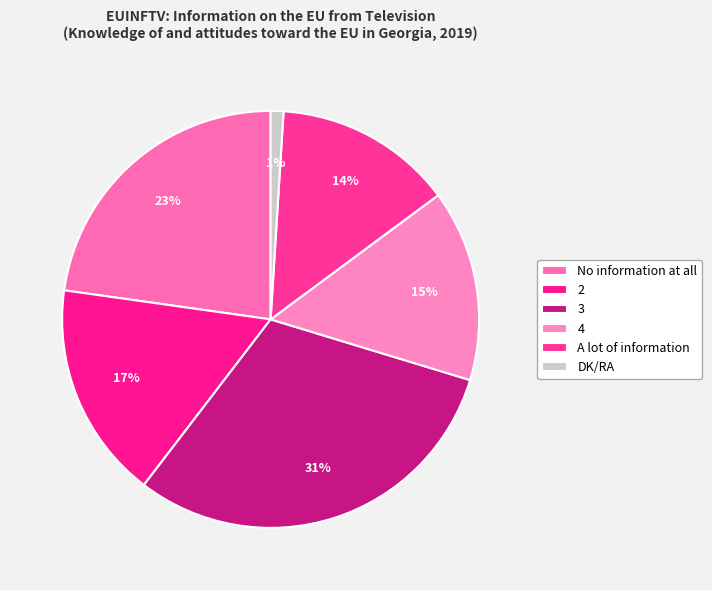

Count the number of slices in the pie.

6